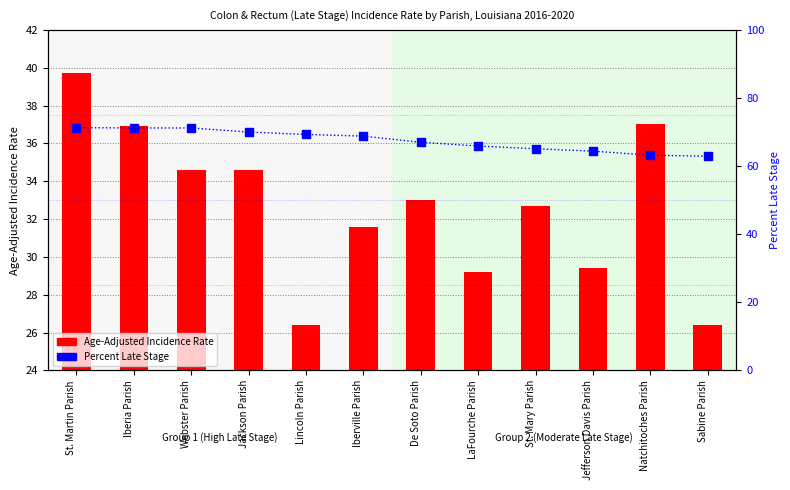

Which series reaches the maximum Y coordinate?

Percent Late Stage